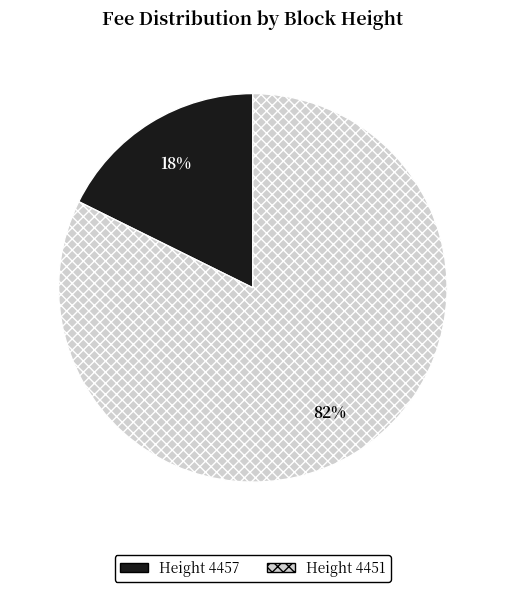

Is there any slice that represents more than half of the pie?

Yes